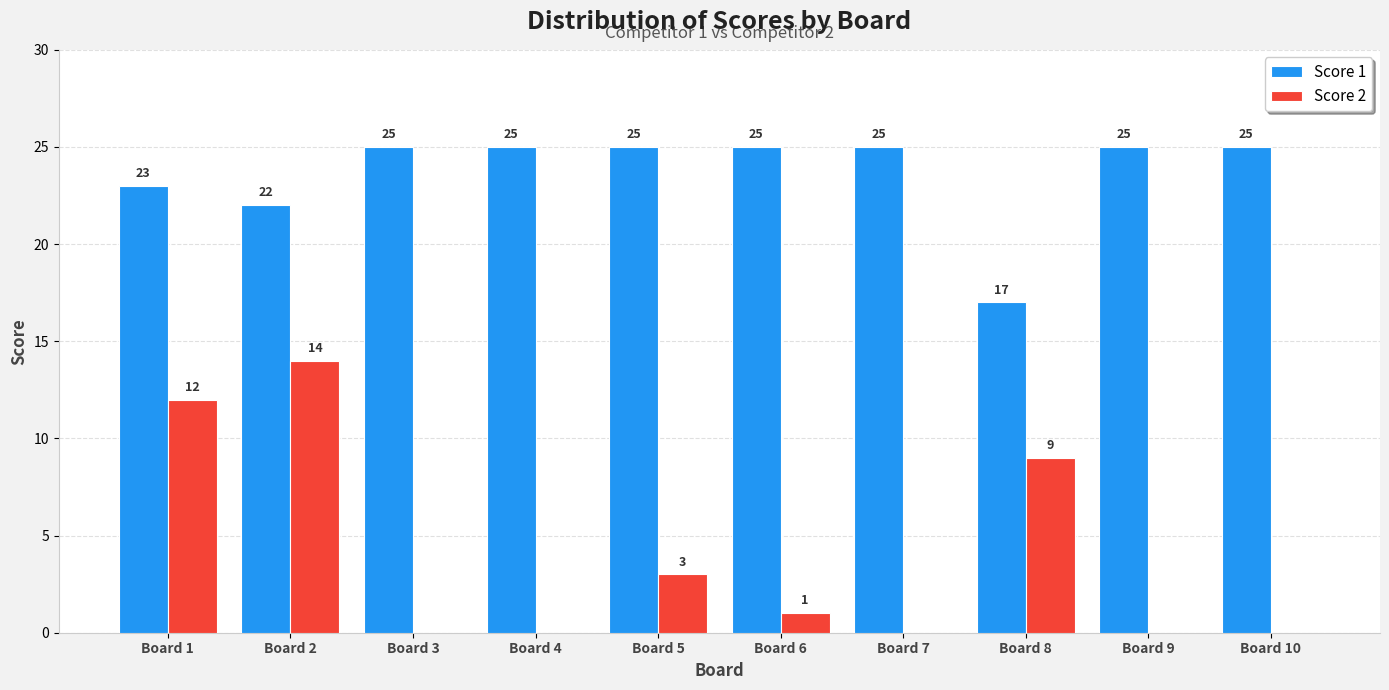

Which series changed the most between Board 8 and Board 9?

Score 2